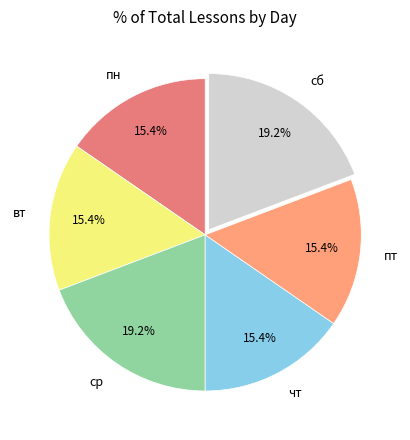

How much of the chart is everything except пн?

84.6%